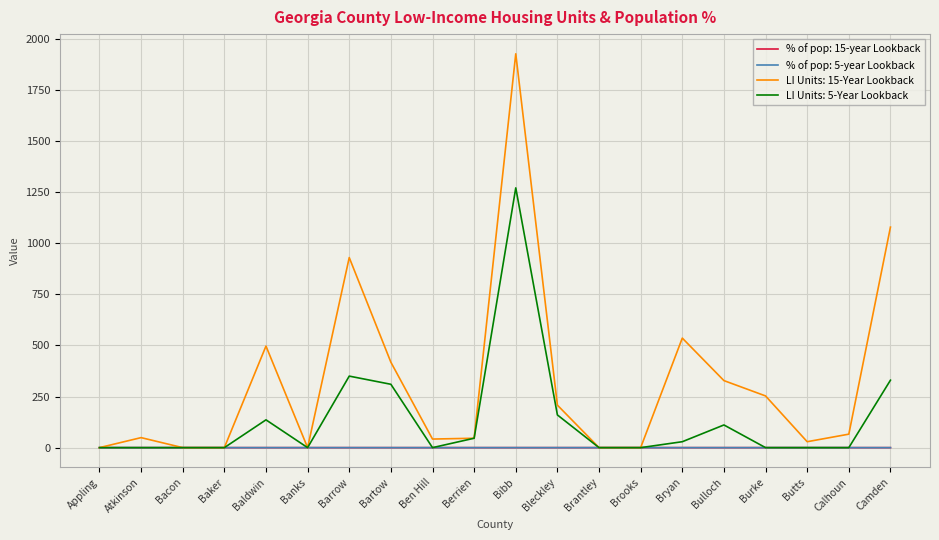

True or false: LI Units: 15-Year Lookback has a value of 253.0 at Burke.

True